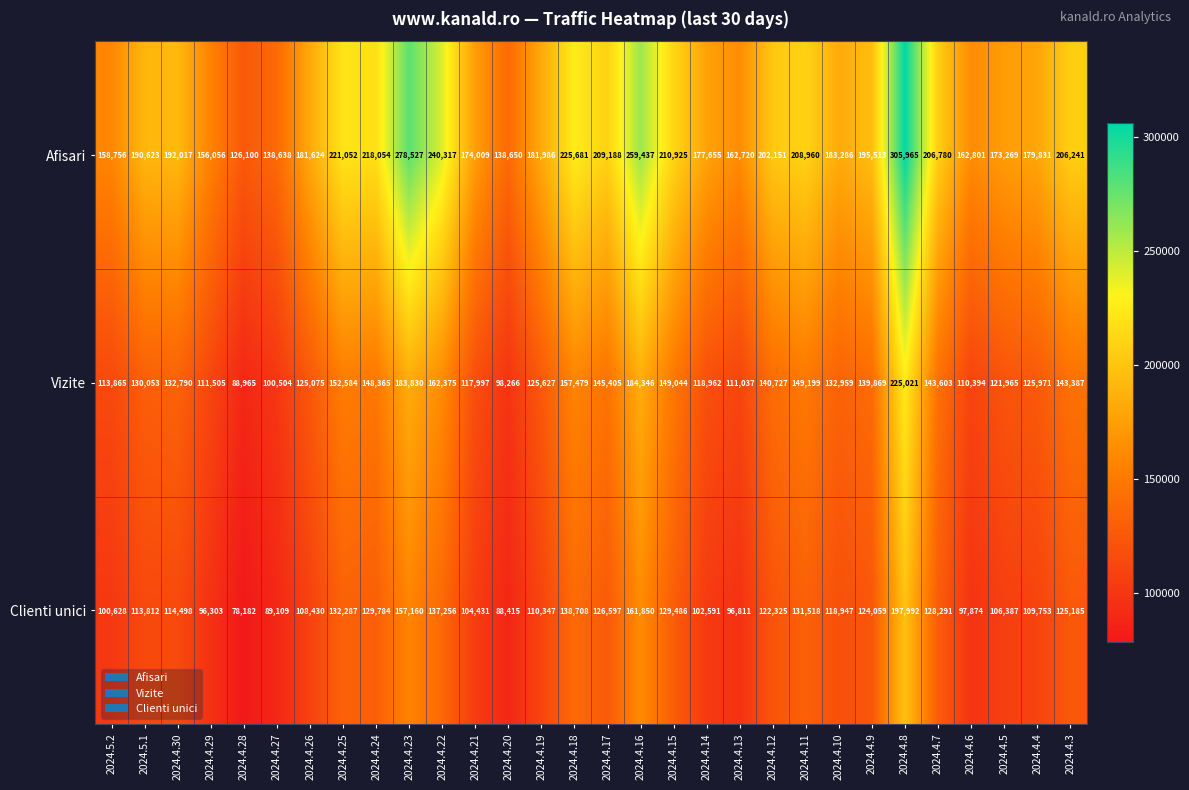

Is it true that Vizite equals 125971 at 2024.4.4?

True